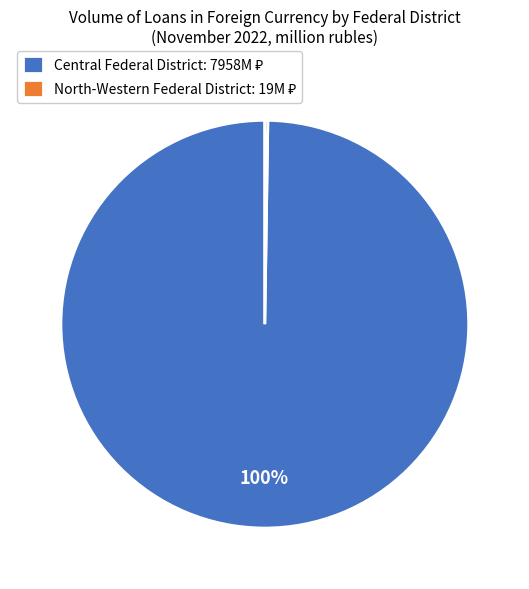

Is there any slice that represents more than half of the pie?

Yes